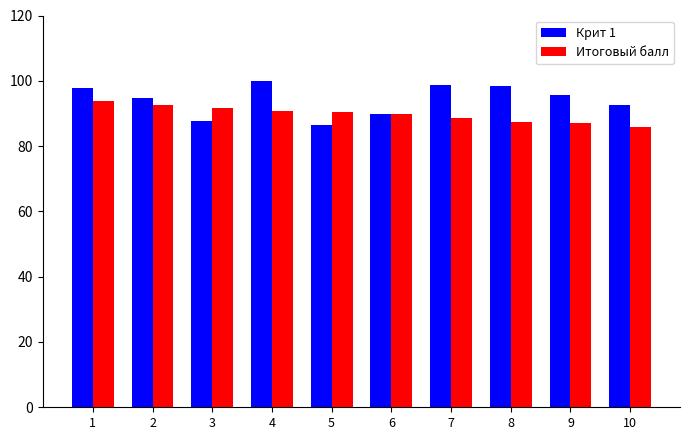

At which label does Крит 1 reach its minimum?

5